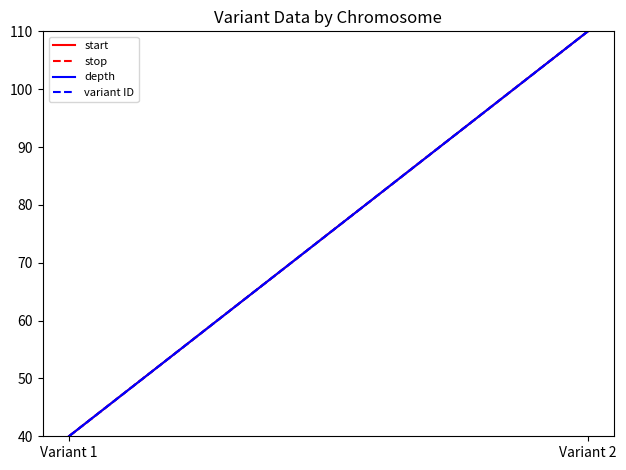

Which series has the largest range (max minus min)?

start